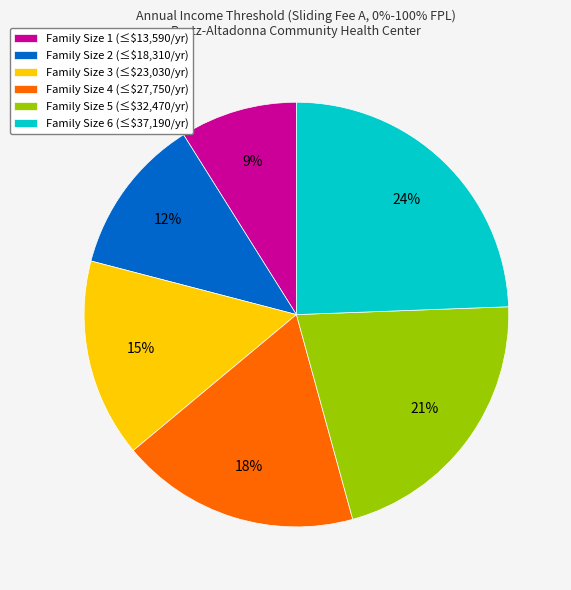

Is Family Size 3 the majority of the pie?

No